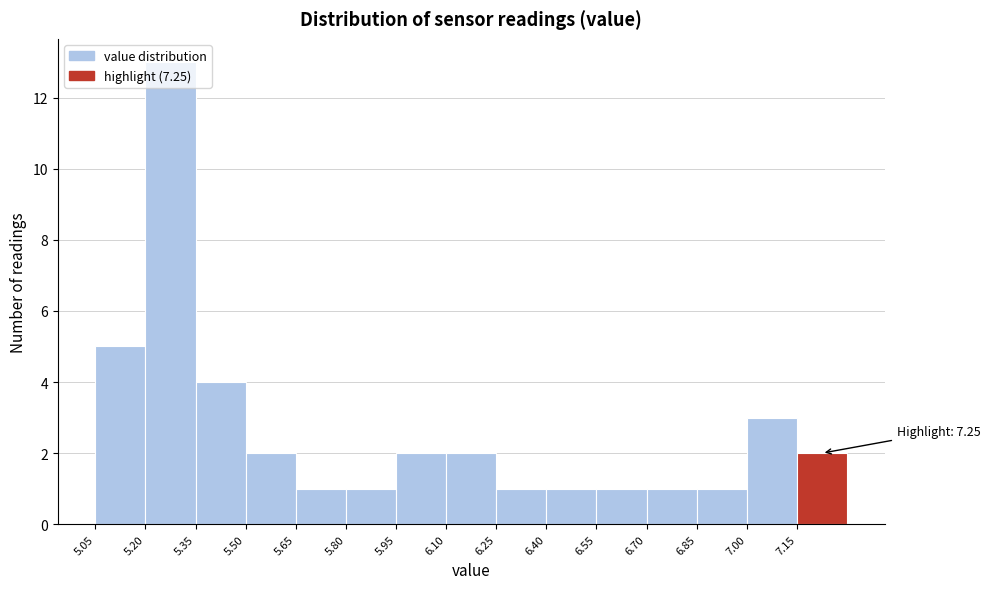

Over which range of the x-axis is the bar tallest?

5.20 to 5.35